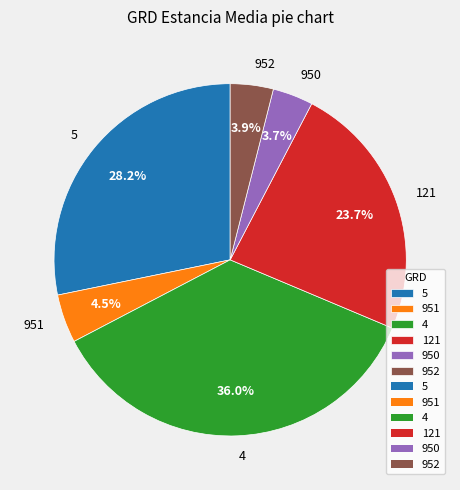

How many segments does this pie chart have?

6